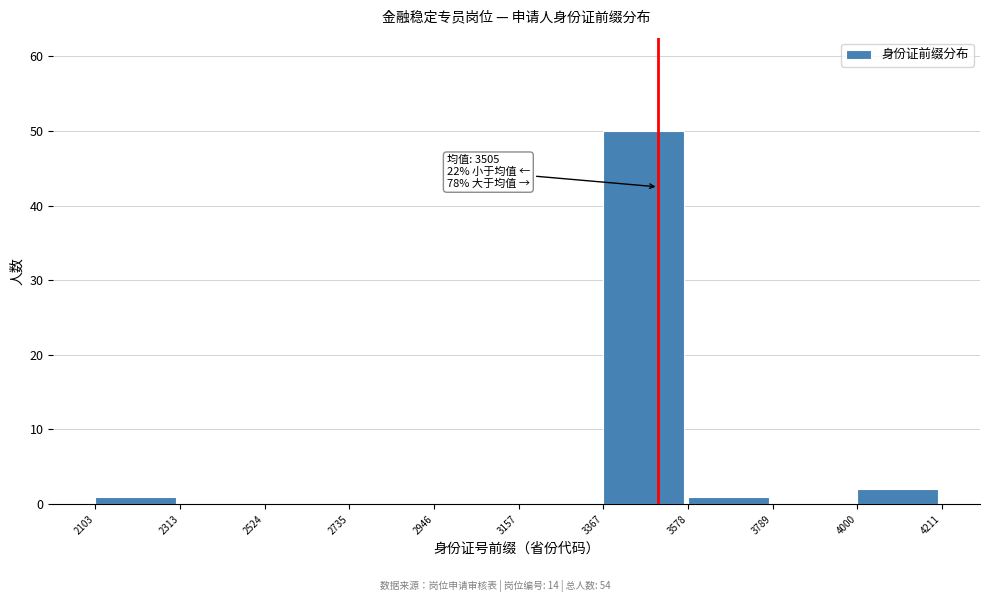

Which range on the x-axis has the tallest bar?

3367 to 3578